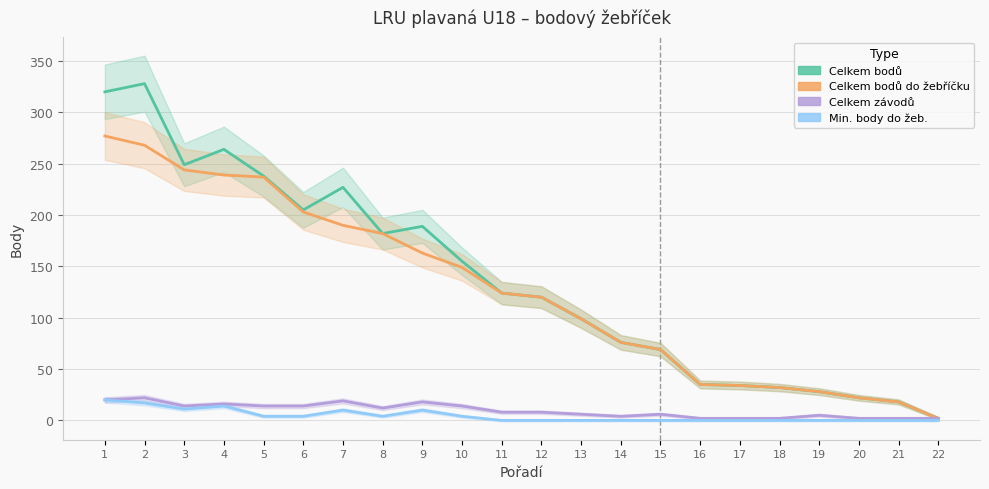

Rank the series at 18 from highest to lowest value.

Celkem bodů, Celkem bodů do žebříčku, Celkem závodů, Min. body do žeb.